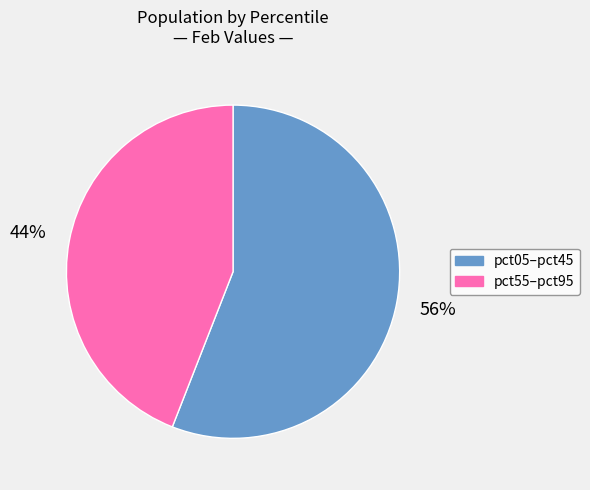

Is it true that pct05–pct45 is 47% of the pie?

False